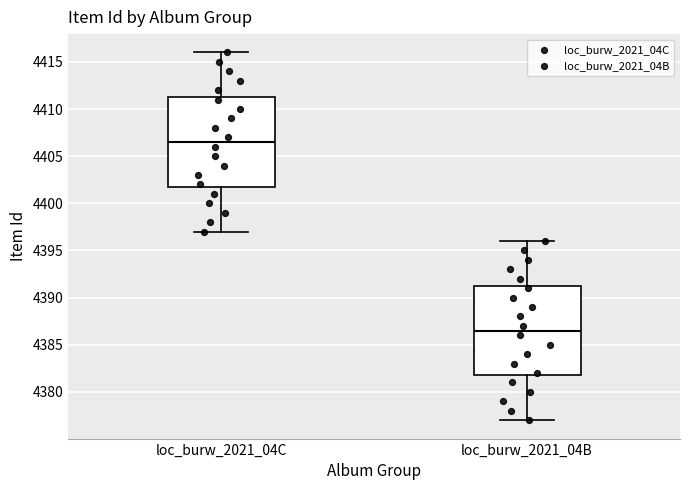

Reading left to right, read every box against the y-axis: the position of its median line, the range the box covers, and the ends of its whiskers. The values are not printed on the chart, so give them approximately, as read against the axis.

loc_burw_2021_04C: median 4406.5, box 4402.0 to 4411.5, whiskers 4397.0 to 4416.0
loc_burw_2021_04B: median 4386.5, box 4382.0 to 4391.5, whiskers 4377.0 to 4396.0